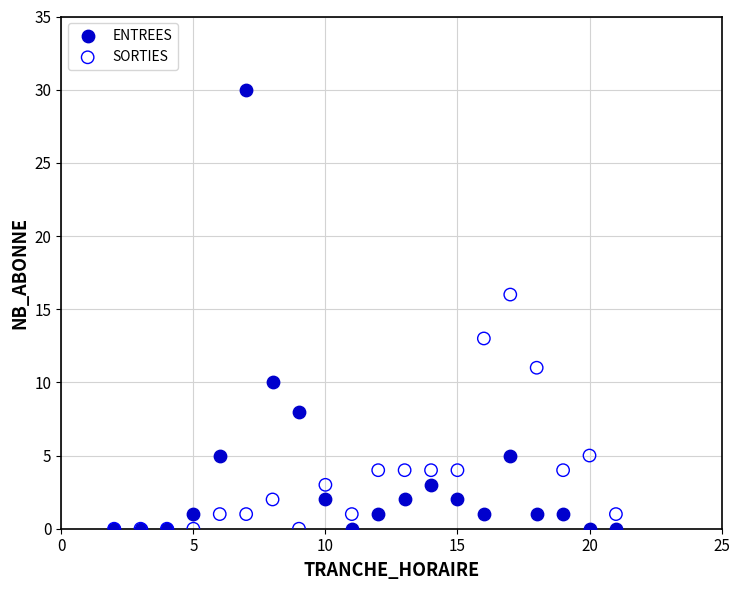

In the ENTREES series, what Y value is closest to 15?

10